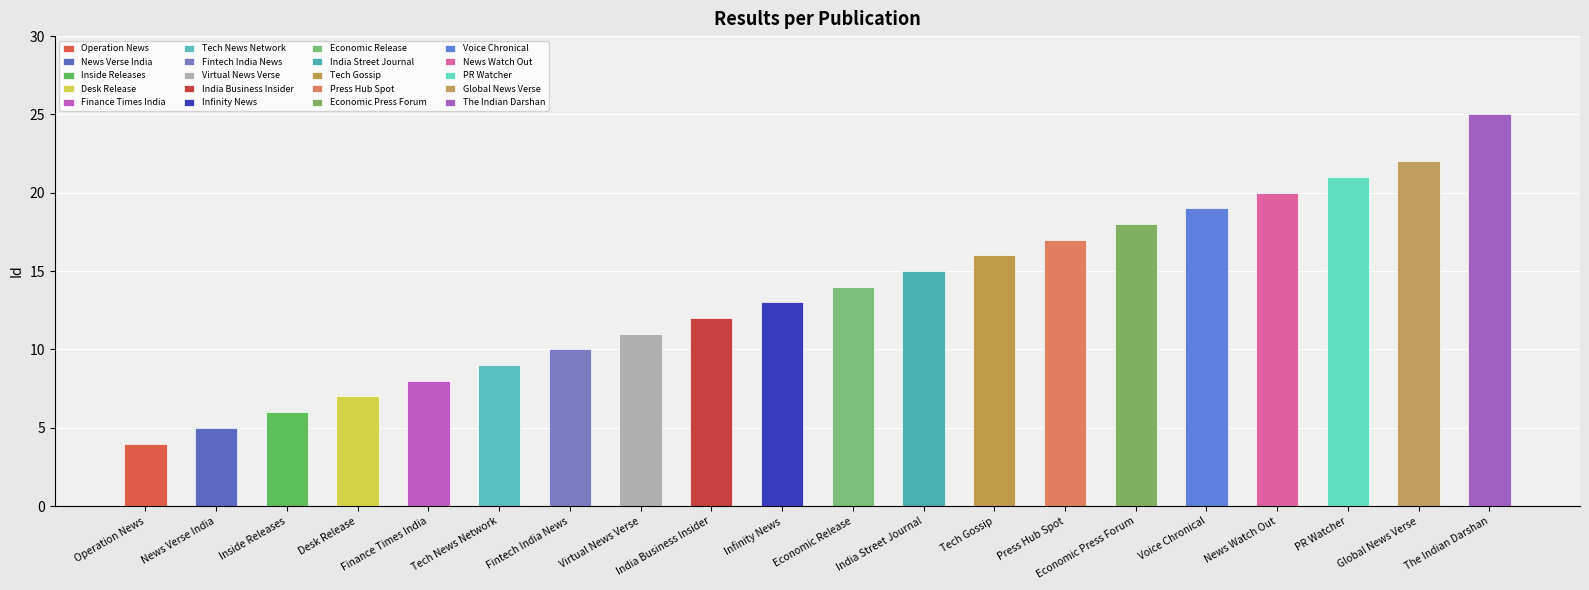

How many data points are less than 14?

10